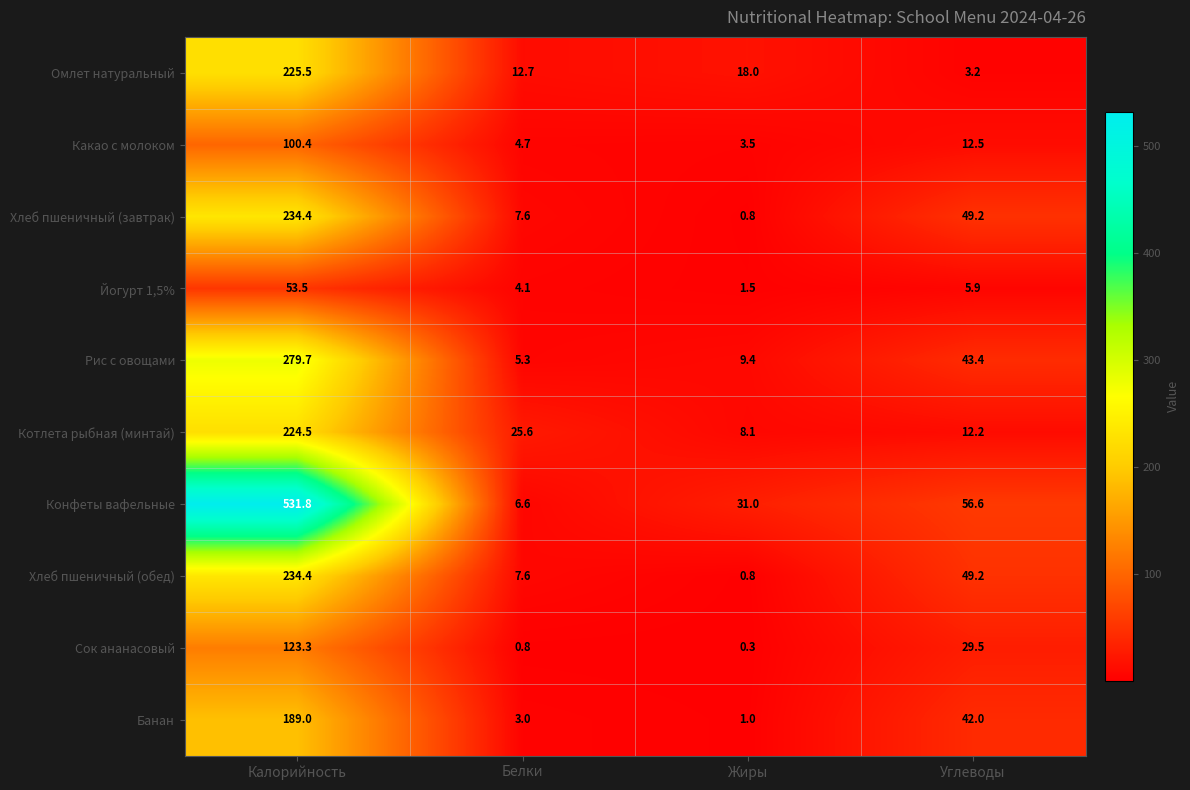

Between Белки and Углеводы, which series saw the biggest shift?

Конфеты вафельные